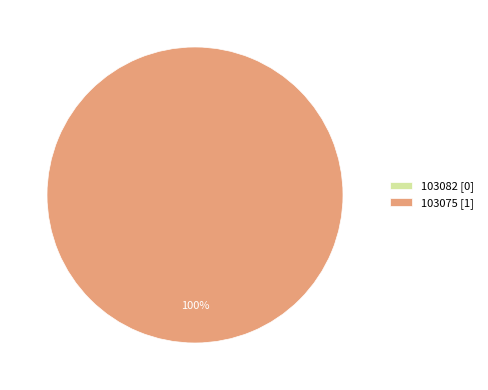

To the nearest percent, what is the average slice percentage?

50%